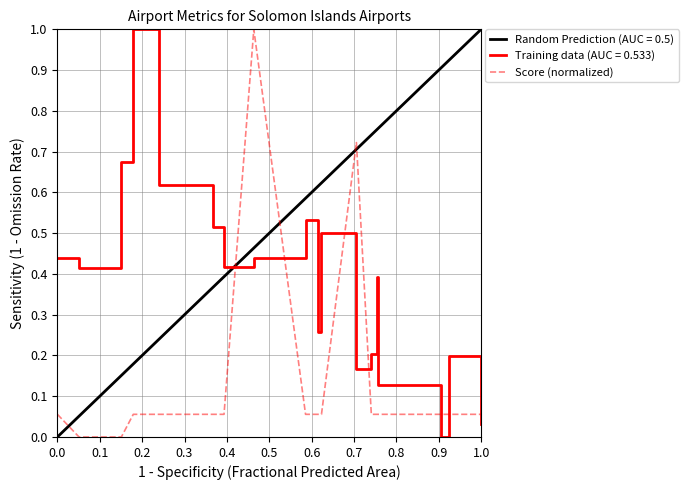

True or false: Training data (AUC = 0.533) and Score (normalized) cross at least once.

True